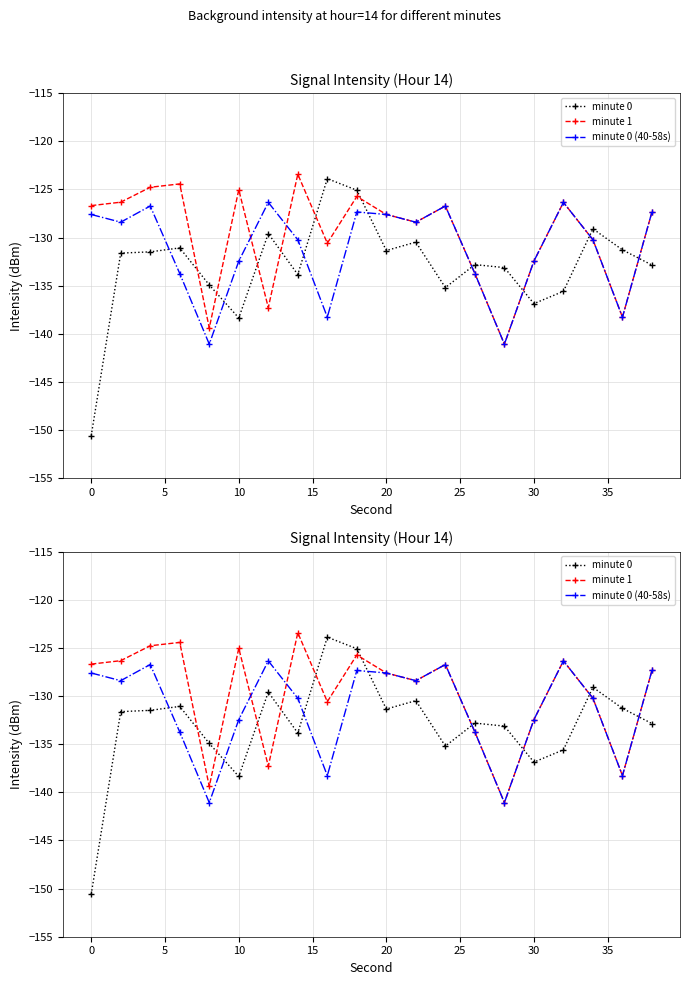

Which series changed the most between 25 and 10?

minute 1